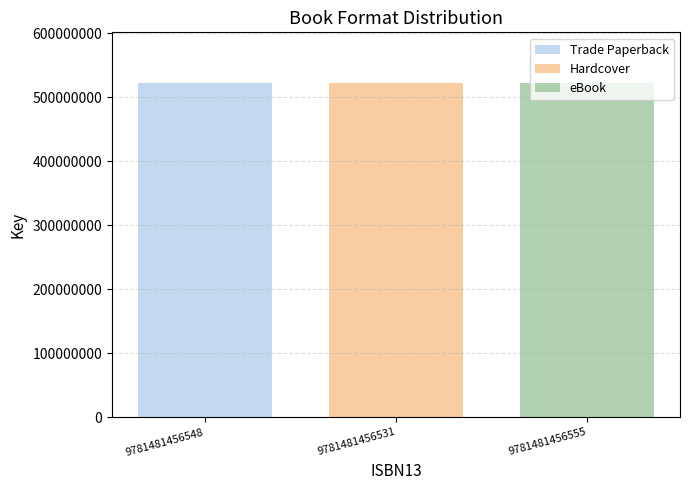

What is the difference between the highest and lowest values at 9781481456531?

523235891